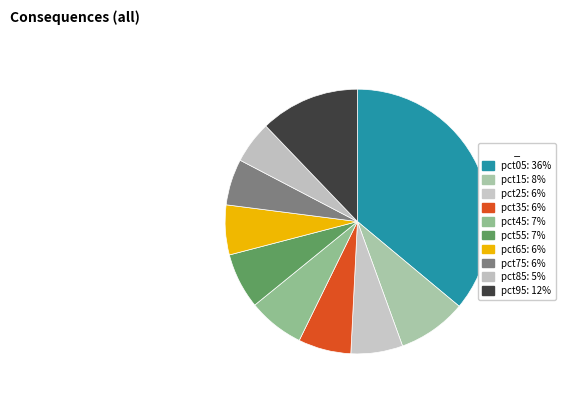

To the nearest percent, what percentage of the pie is pct75?

6%